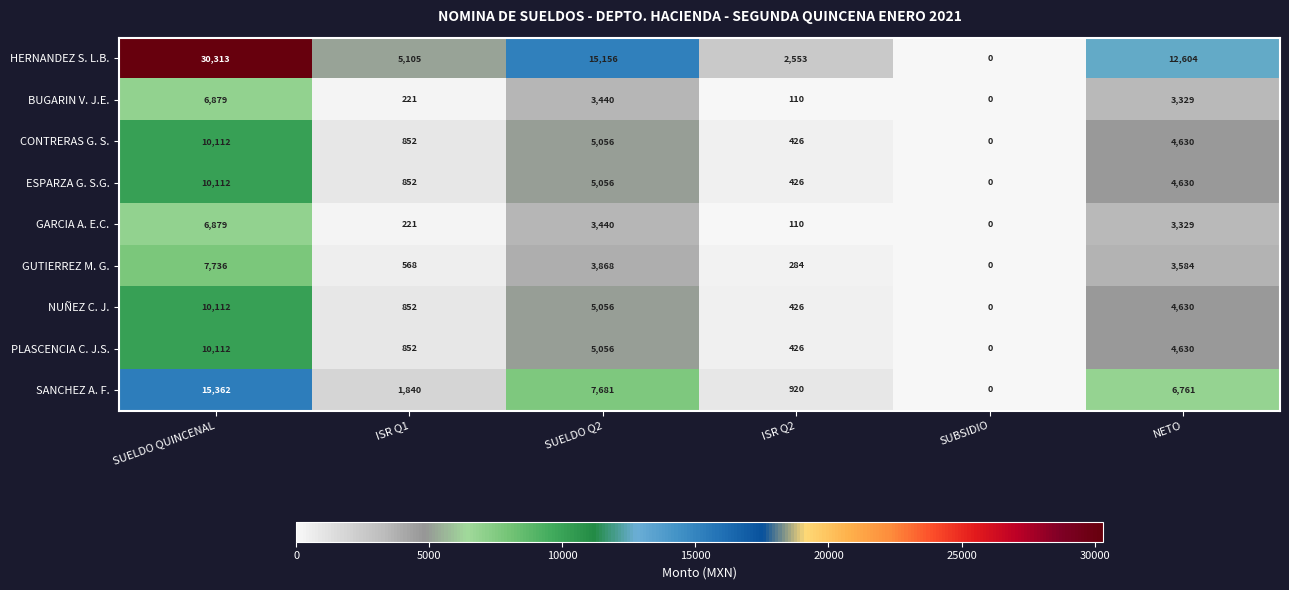

Where does the ESPARZA G. S.G. series first go above 4630?

SUELDO QUINCENAL